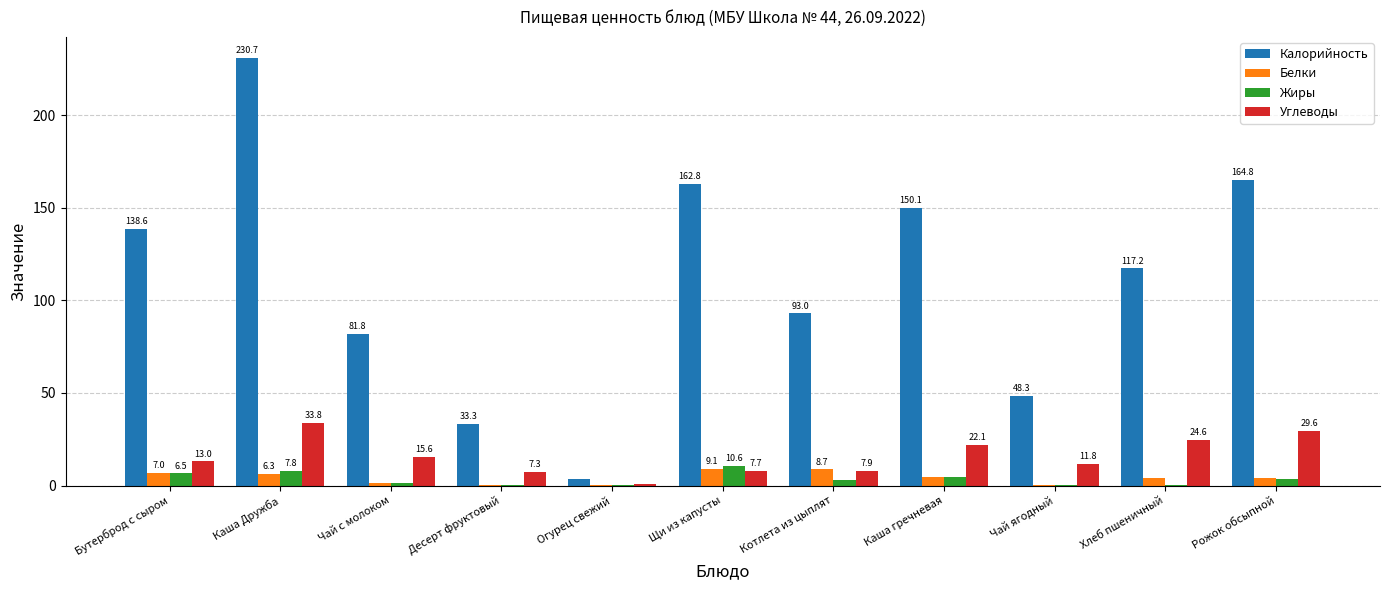

What are all the series names shown in the legend?

Калорийность, Белки, Жиры, Углеводы